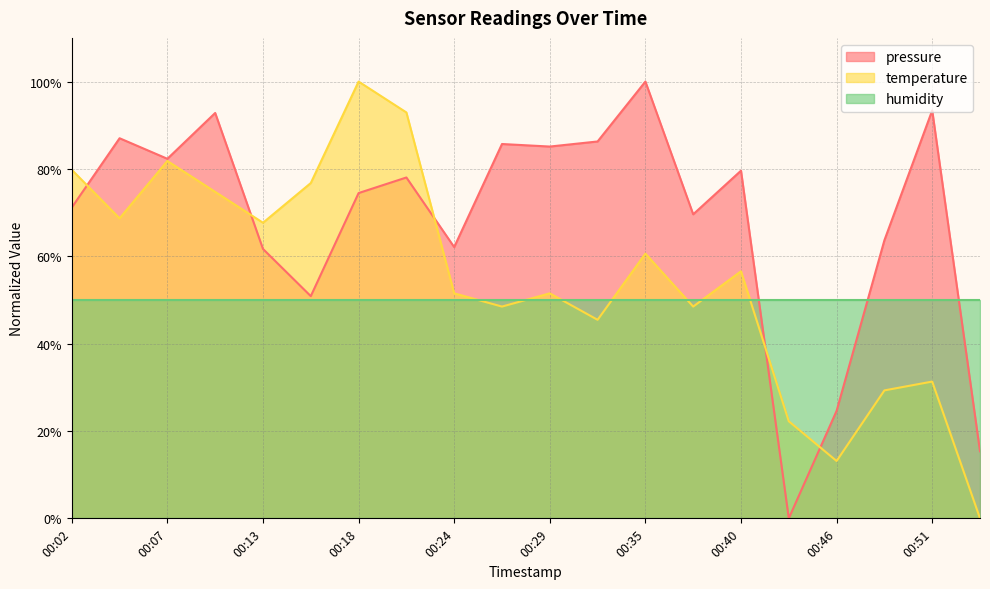

Where is the first local maximum for pressure?

00:05